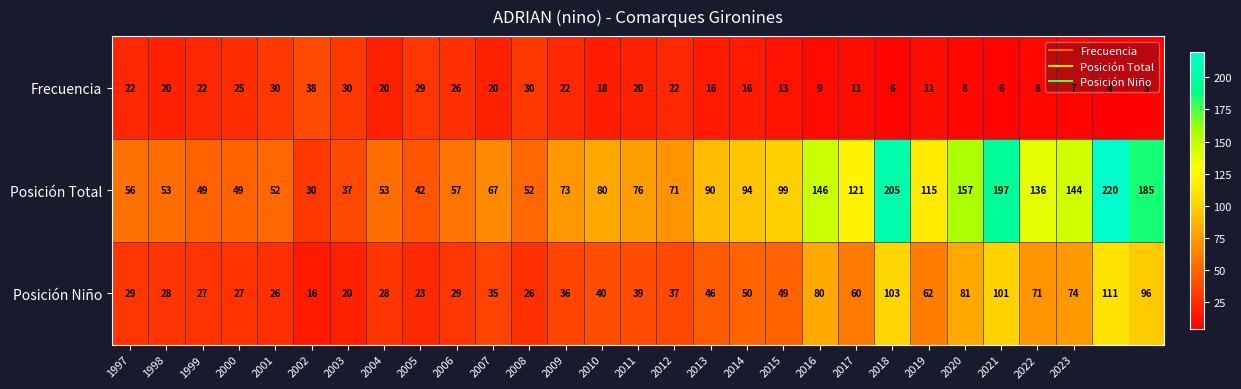

What is the highest value of the Posición Total series?

220